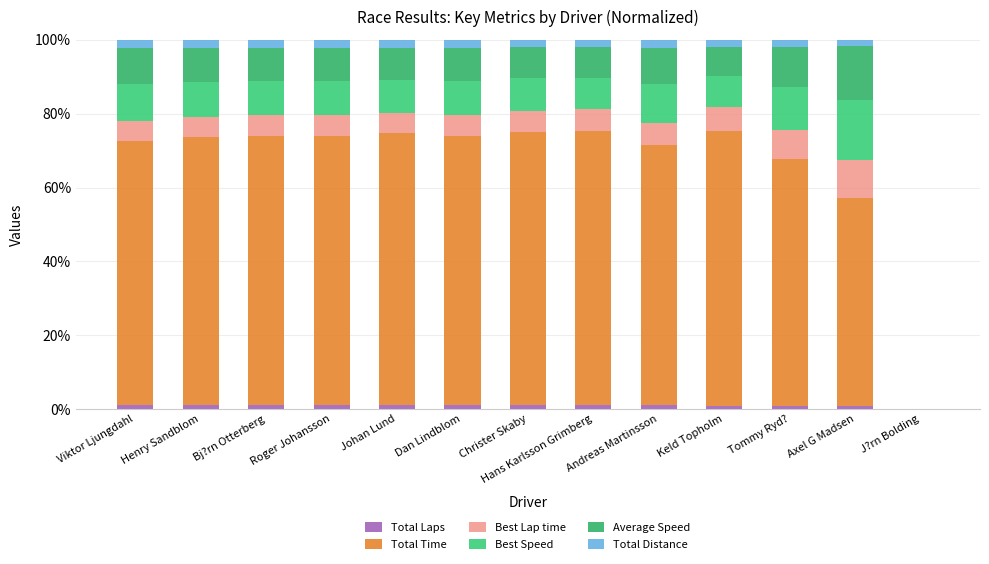

How many distinct data groups are displayed?

6